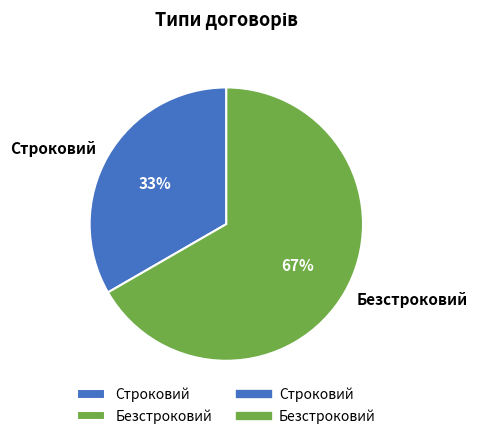

Is there a majority slice in this chart?

Yes